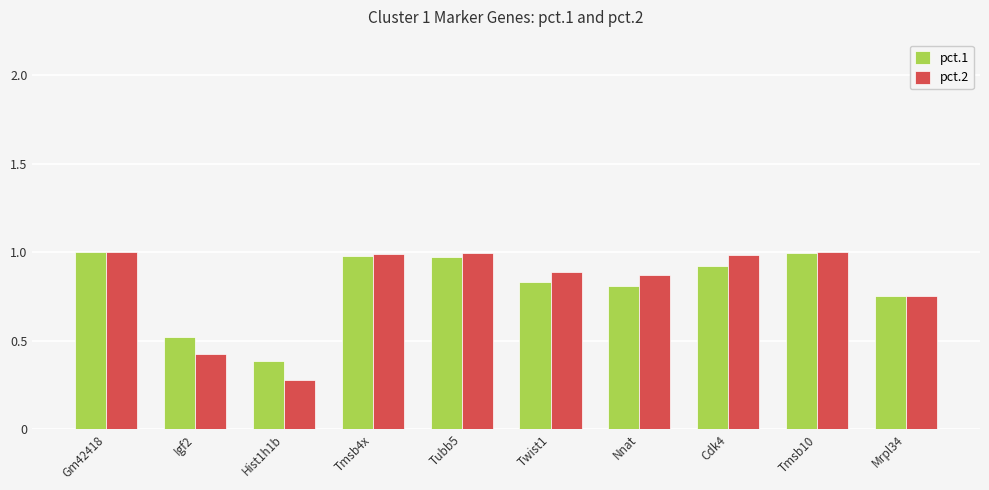

What is the label of the 4th bar from the left?

Tmsb4x